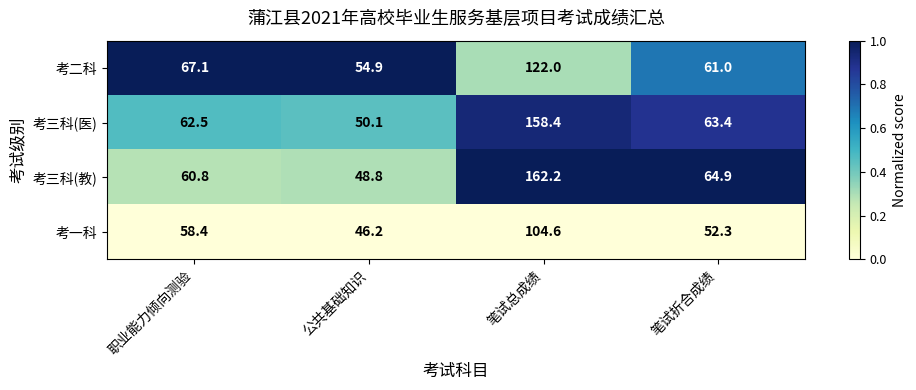

At 职业能力倾向测验, list the series in order from largest to smallest.

考二科, 考三科(医), 考三科(教), 考一科